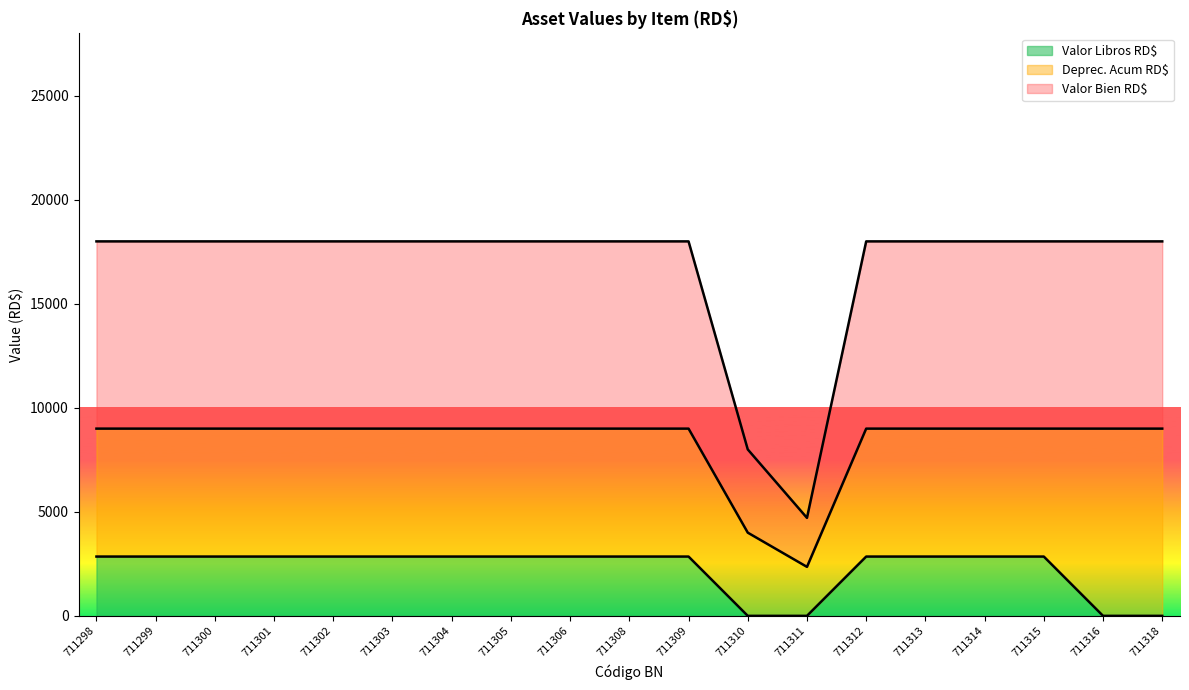

What are all the series names shown in the legend?

Valor Libros RD$, Deprec. Acum RD$, Valor Bien RD$